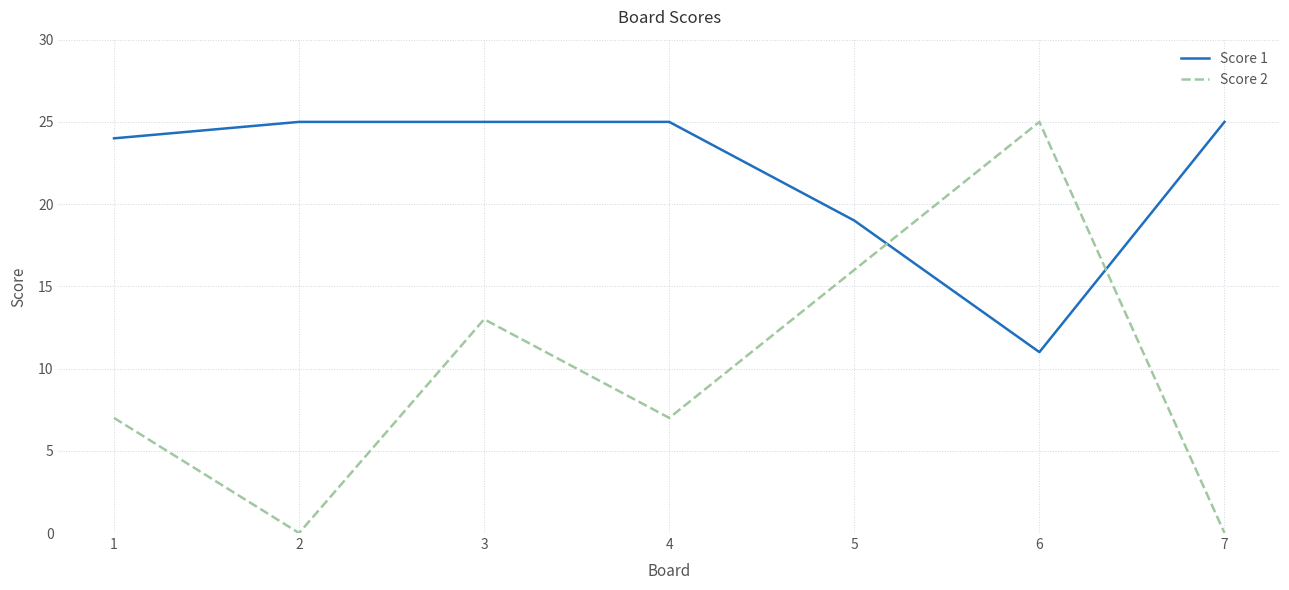

Which series changed the most between 1 and 3?

Score 2